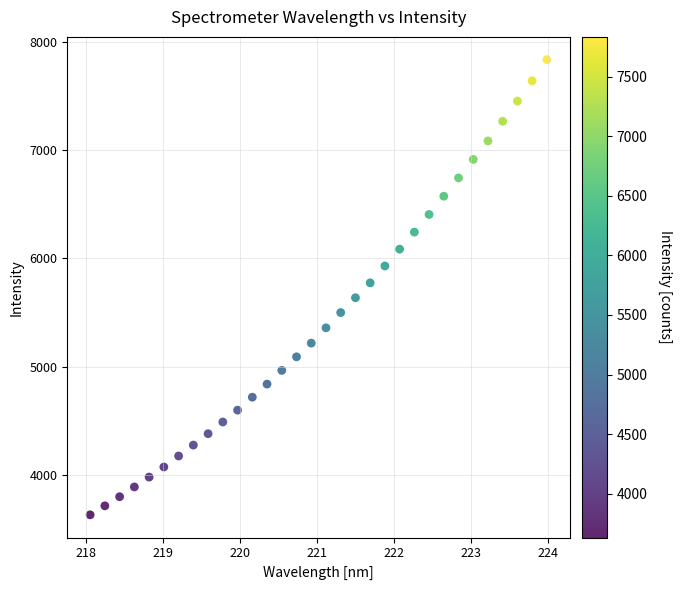

What is the range of Y values (max minus min)?

4202.1